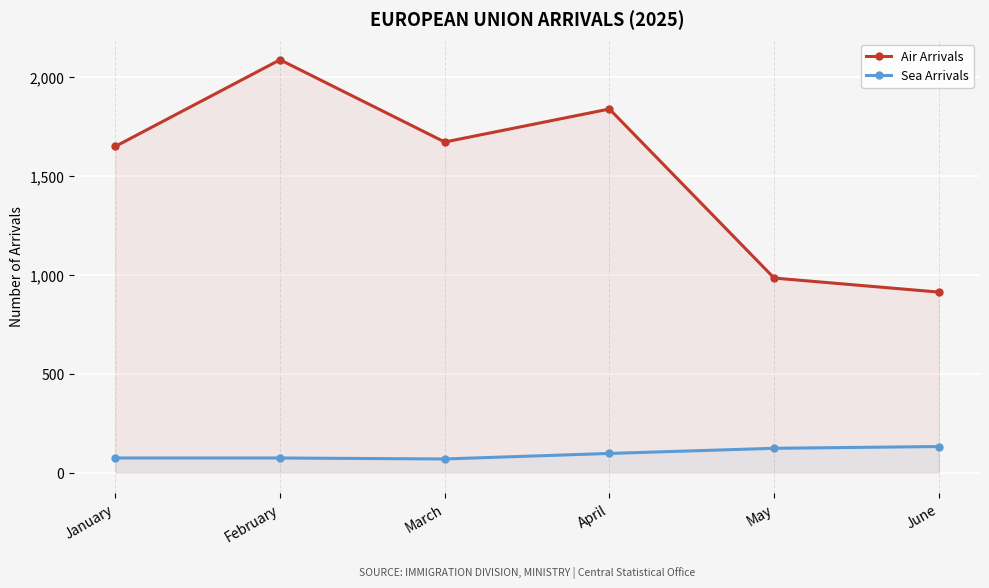

What is the value of the Air Arrivals point at the 5th from the left?

984